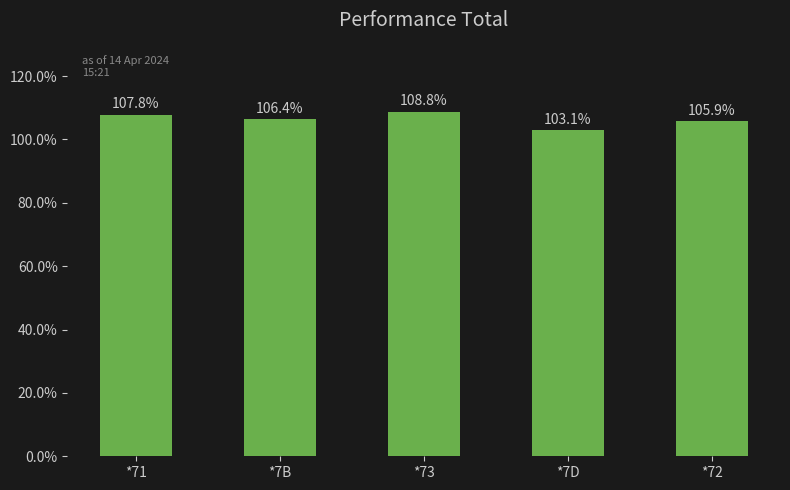

What is the greatest value displayed?

108.8